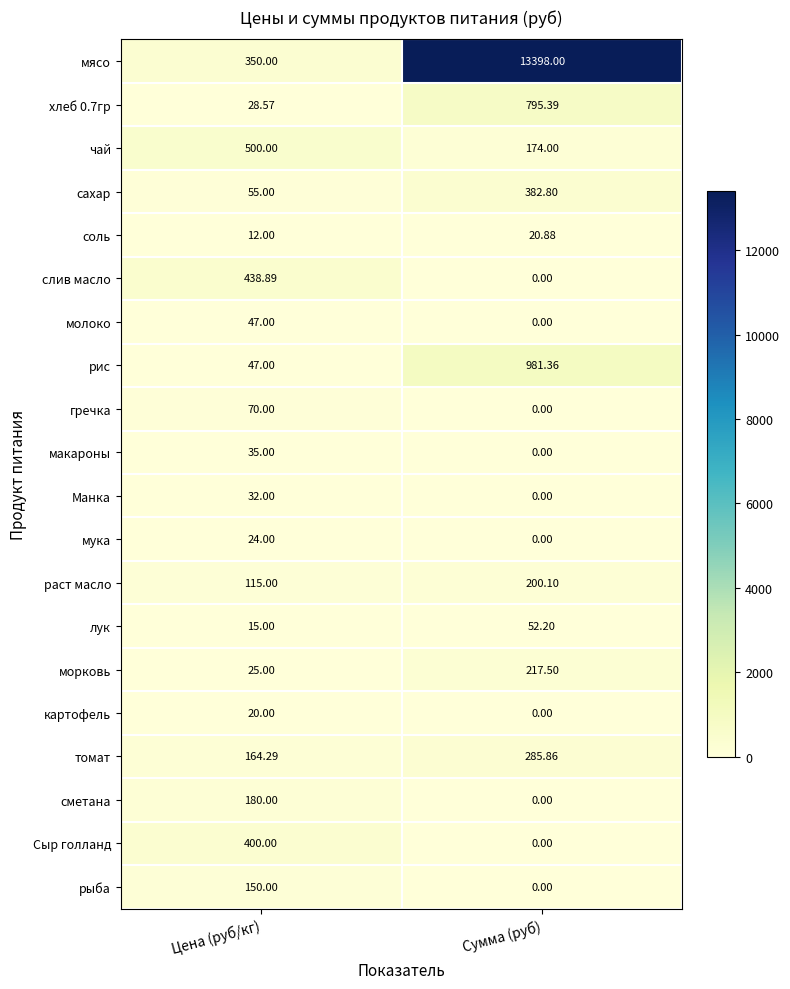

Which series has the largest total across all categories?

мясо